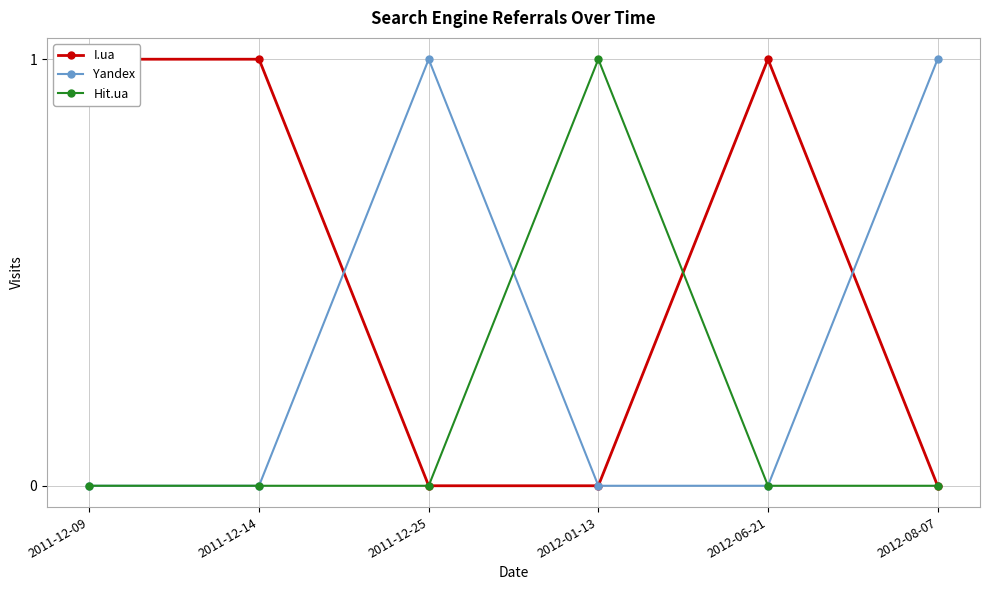

What is the sum of all Hit.ua values?

1